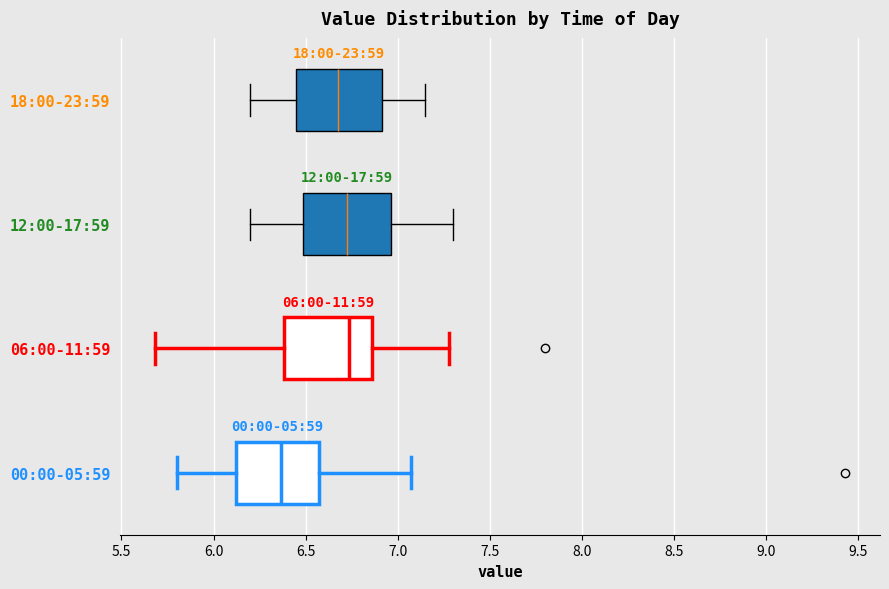

Which box has the furthest to the left median line?

00:00-05:59